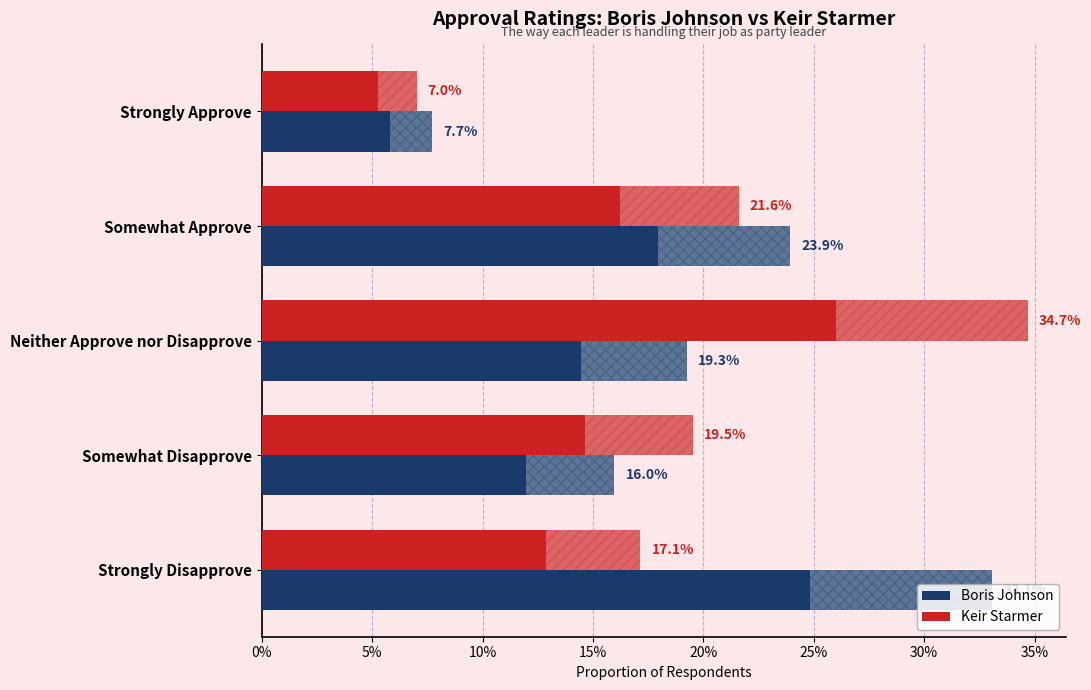

Reading left to right, transcribe all the data shown in this chart.

Boris Johnson: 0.1	0.2	0.2	0.2	0.3
Keir Starmer: 0.1	0.2	0.3	0.2	0.2